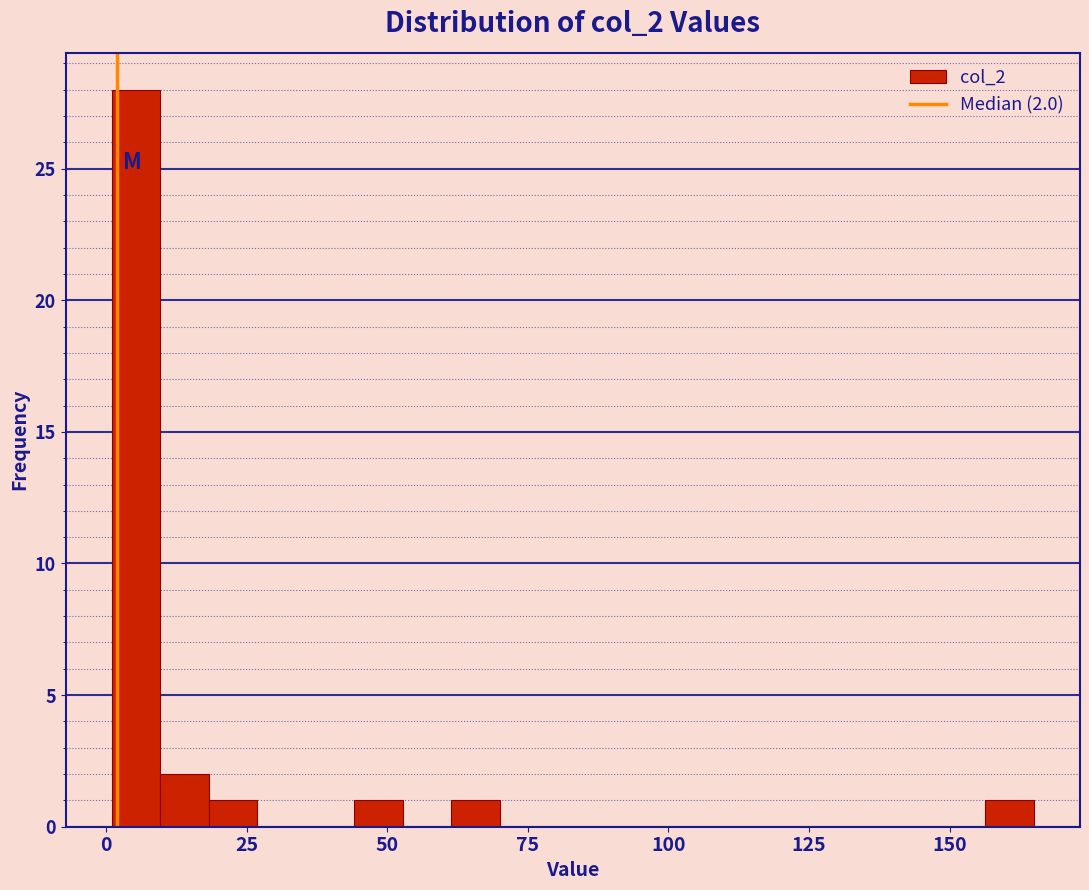

Read against the x-axis, roughly where is the centre of the tallest bar?

5